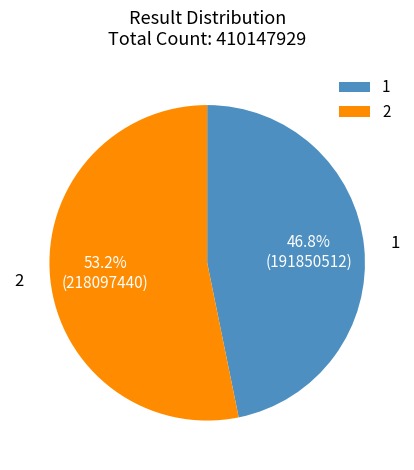

To the nearest percent, what is the average slice percentage?

50%